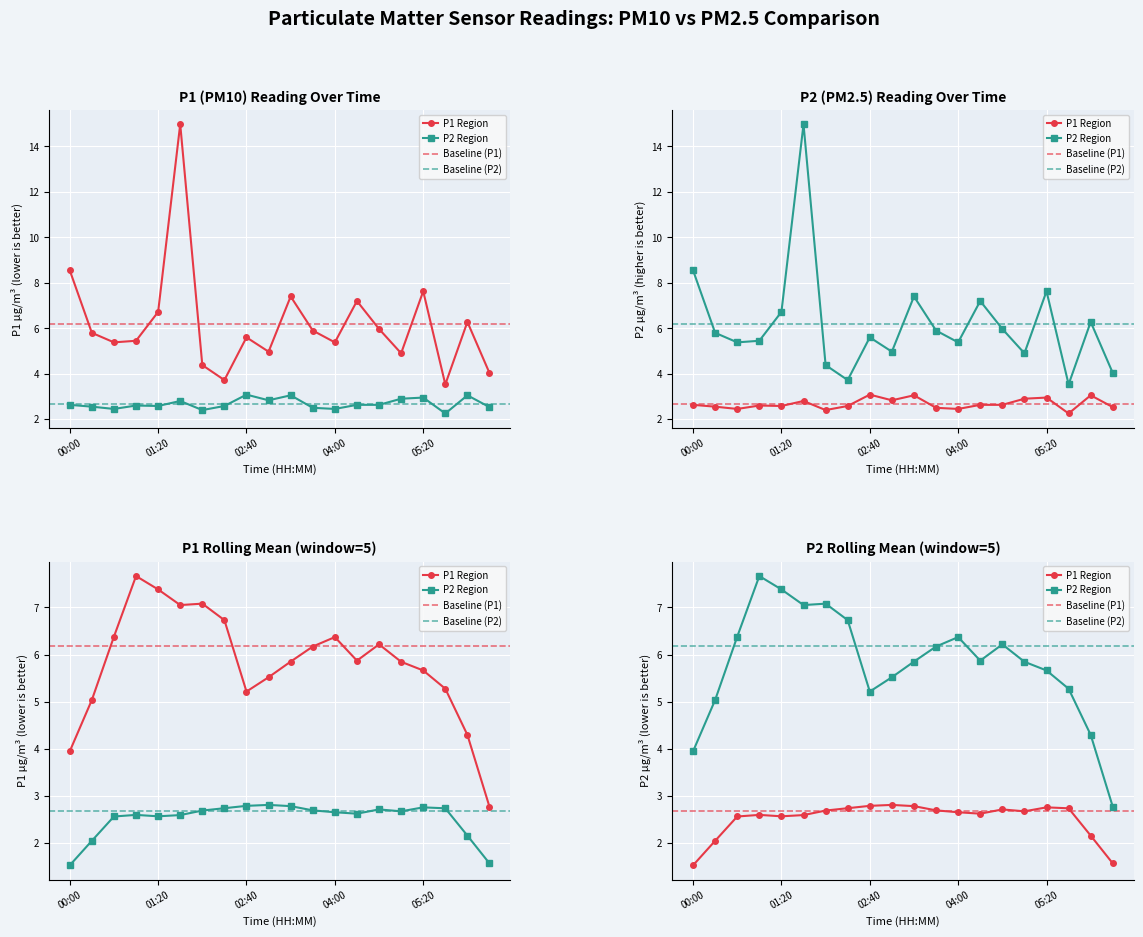

What is the minimum value for P2?

2.2